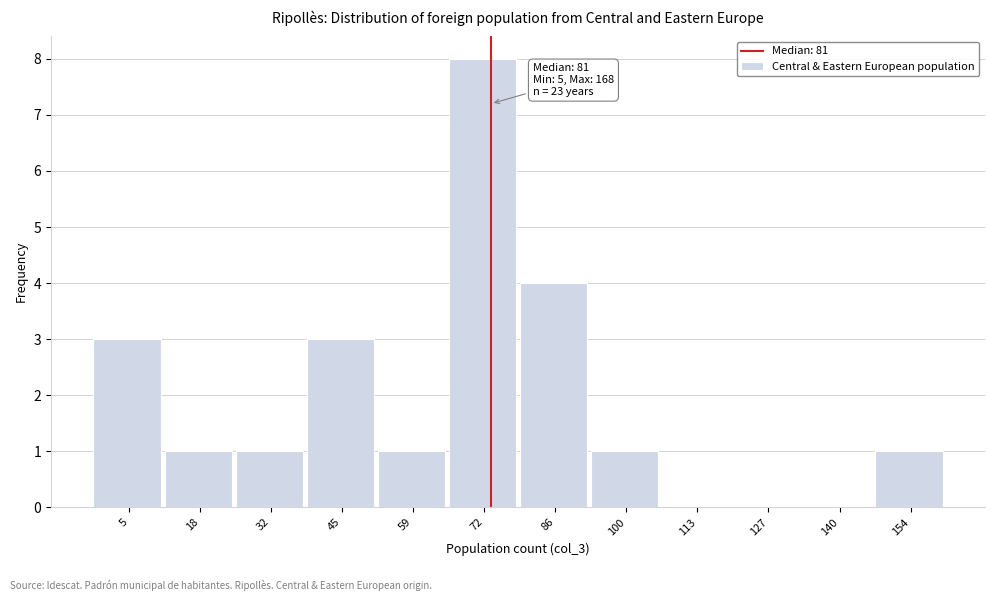

Which category has the highest value across all series?

72